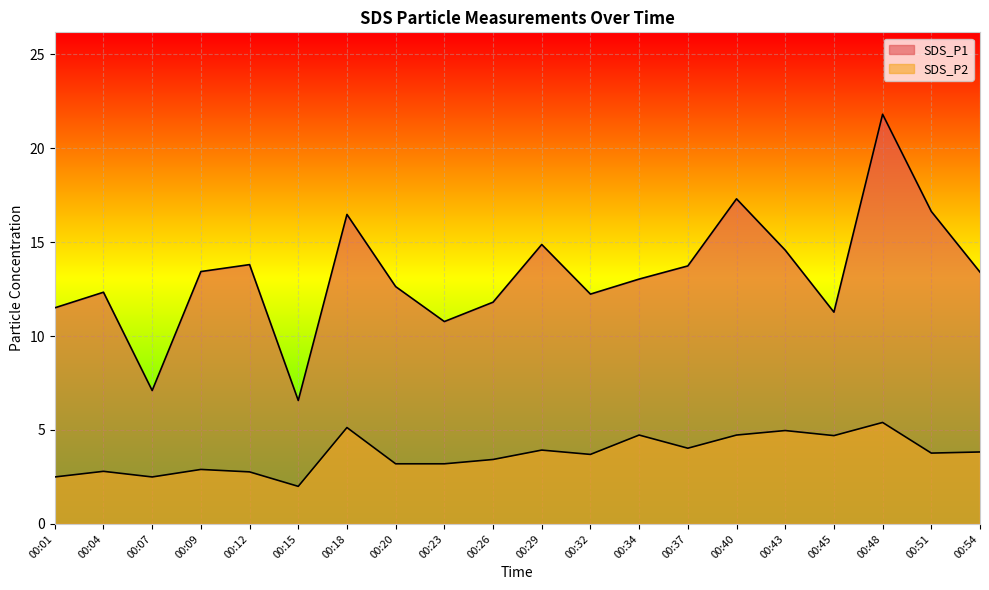

At which category is the sum across all series the highest?

00:48